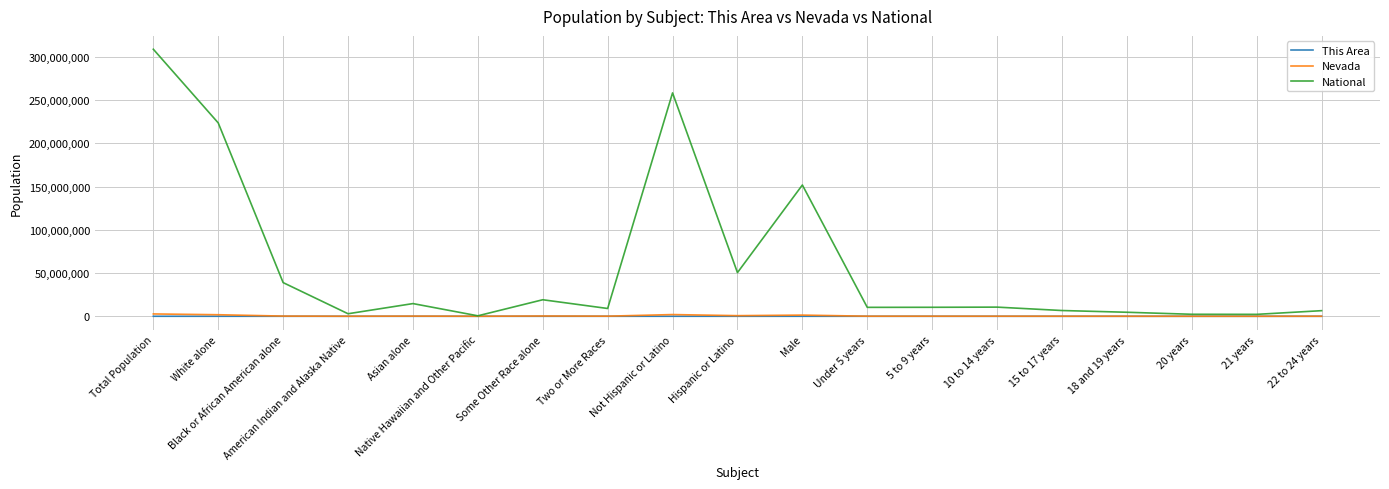

Which series has the largest range (max minus min)?

National